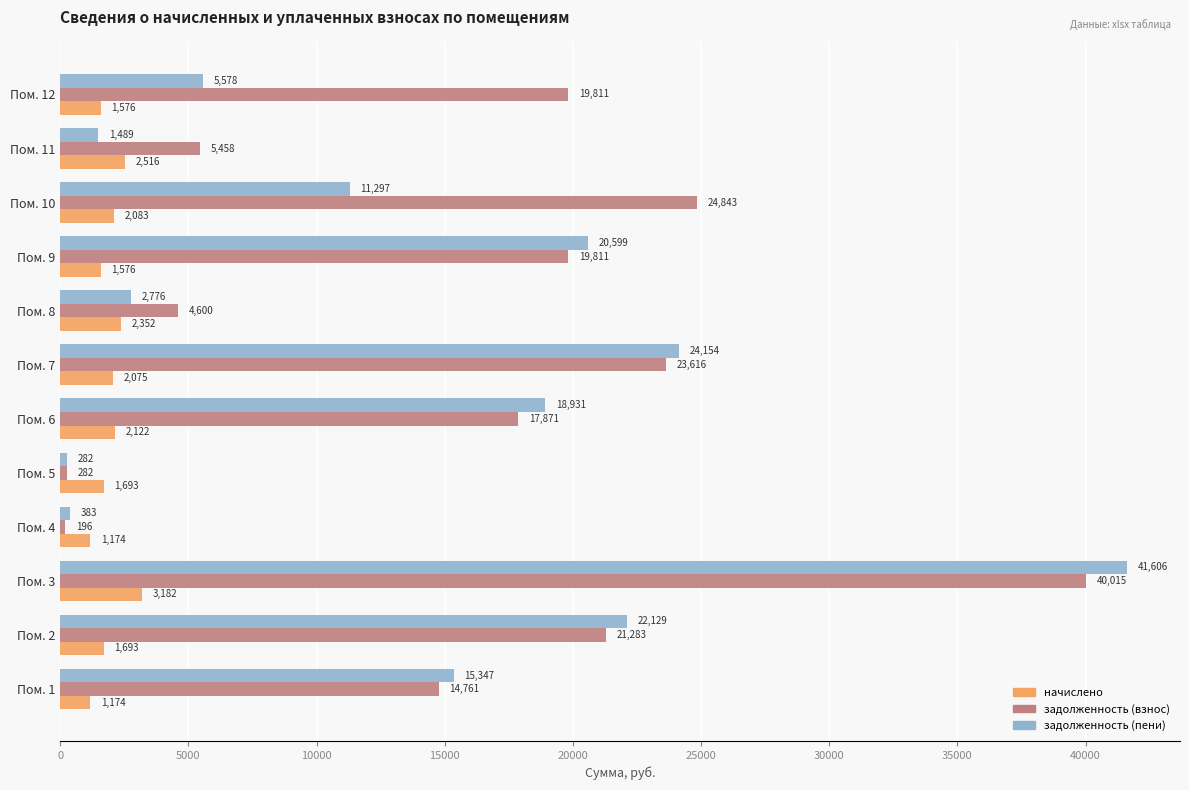

Where is задолженность (пени) nearest to the value 20944?

Пом. 9